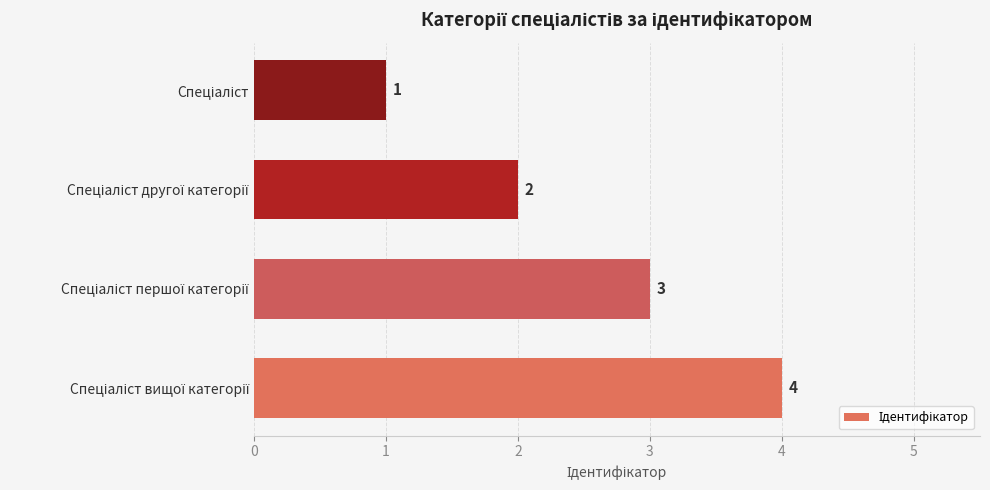

What is the difference between the maximum and minimum values?

3